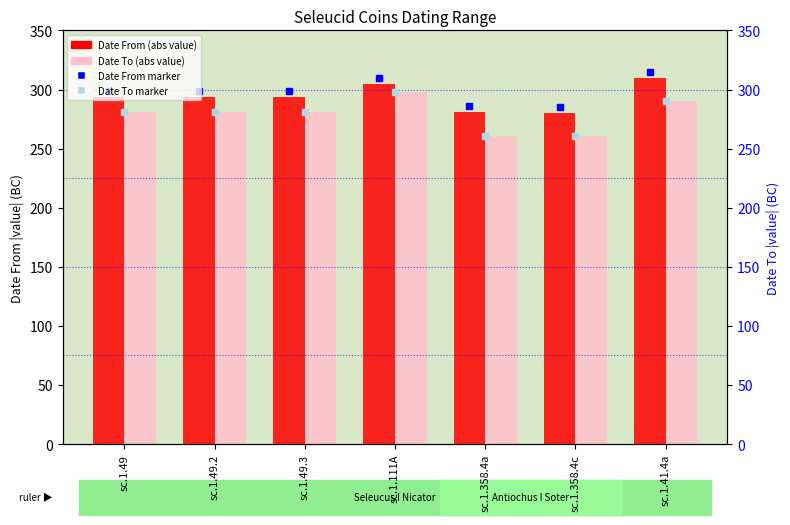

How many values in the Date To (abs) series are below 281?

2